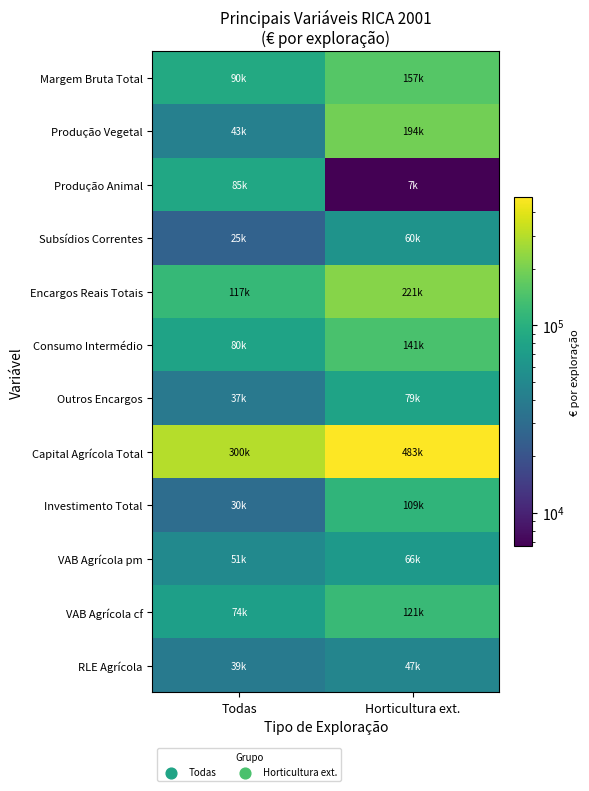

How many categories are shown in the chart?

2